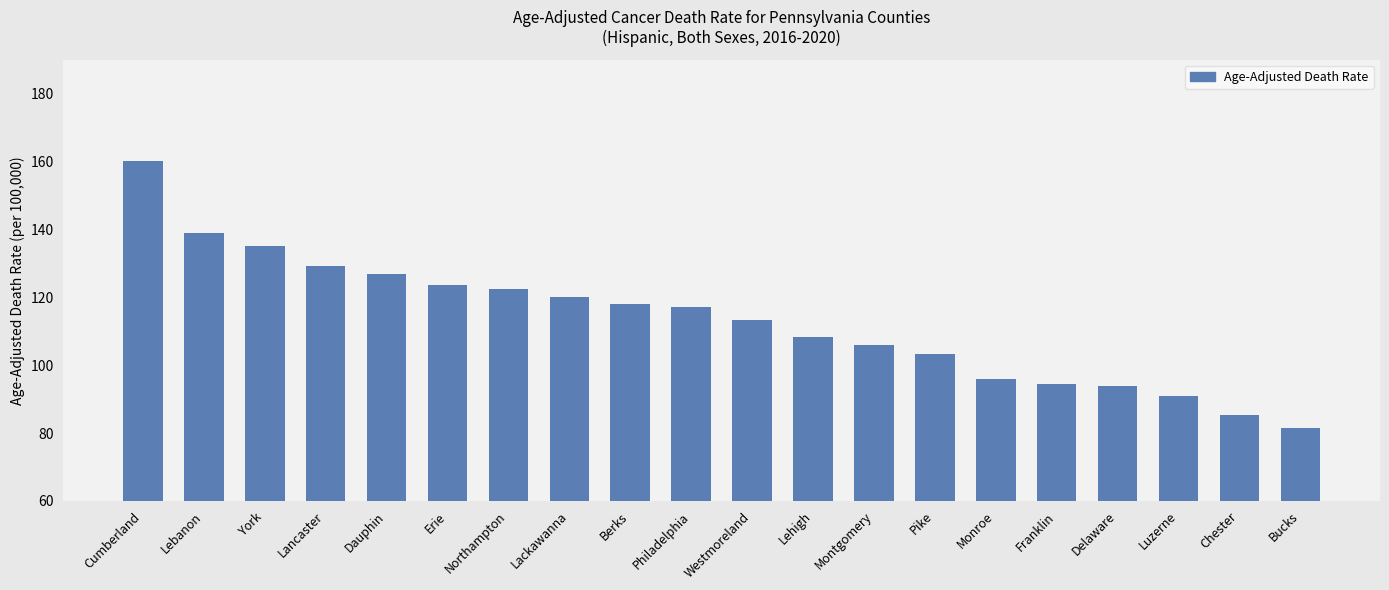

What is the sum of the values at Lancaster and Lackawanna?

249.3